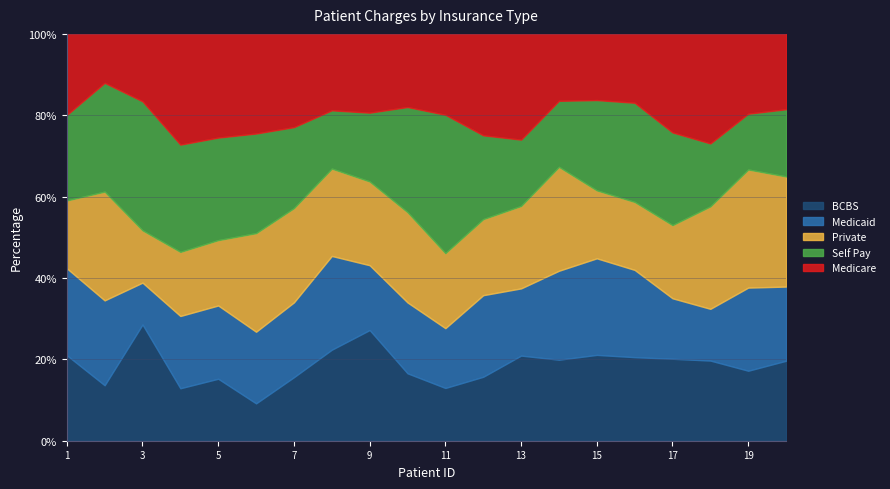

What is the minimum value for BCBS?

9.2